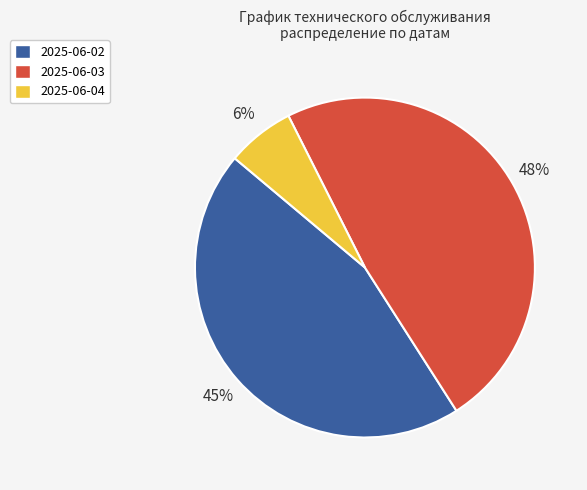

Which has a higher value, 2025-06-02 or 2025-06-04?

2025-06-02